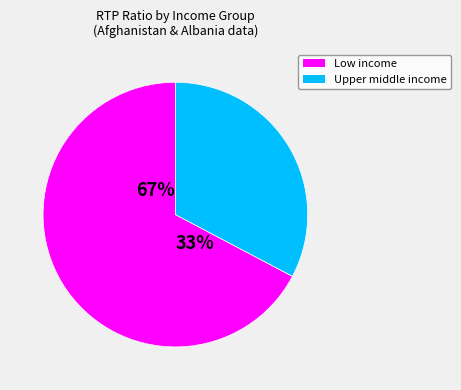

What is the largest slice in the pie chart?

Low income